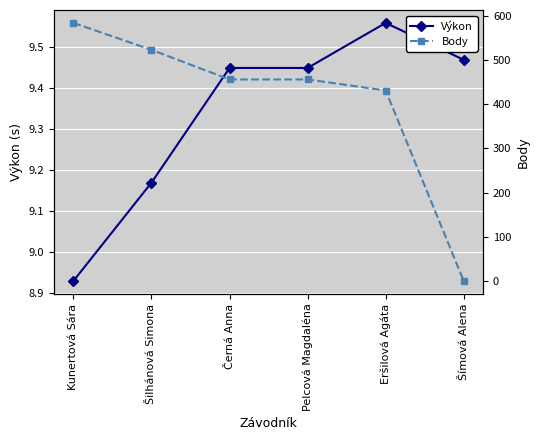

Which series has the largest total across all categories?

Body